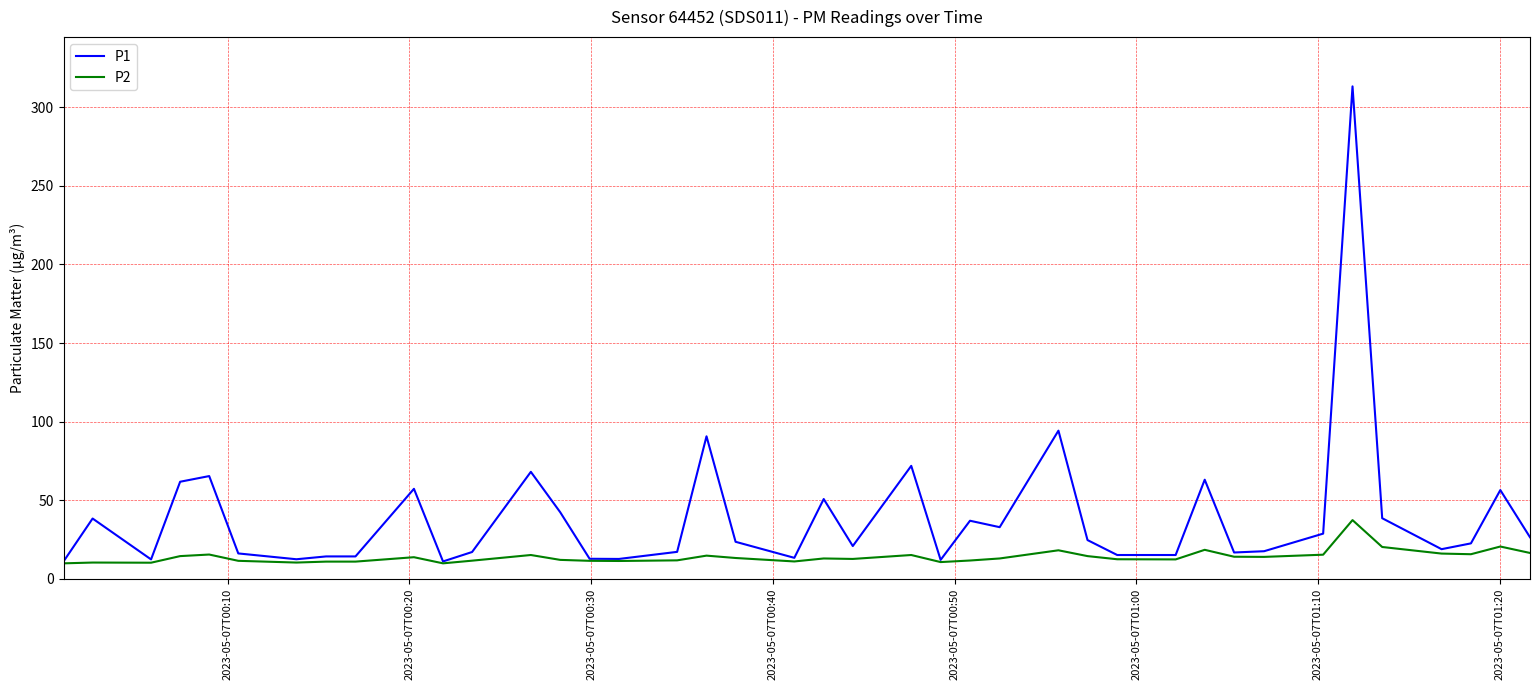

Which series has the widest spread of values?

P1